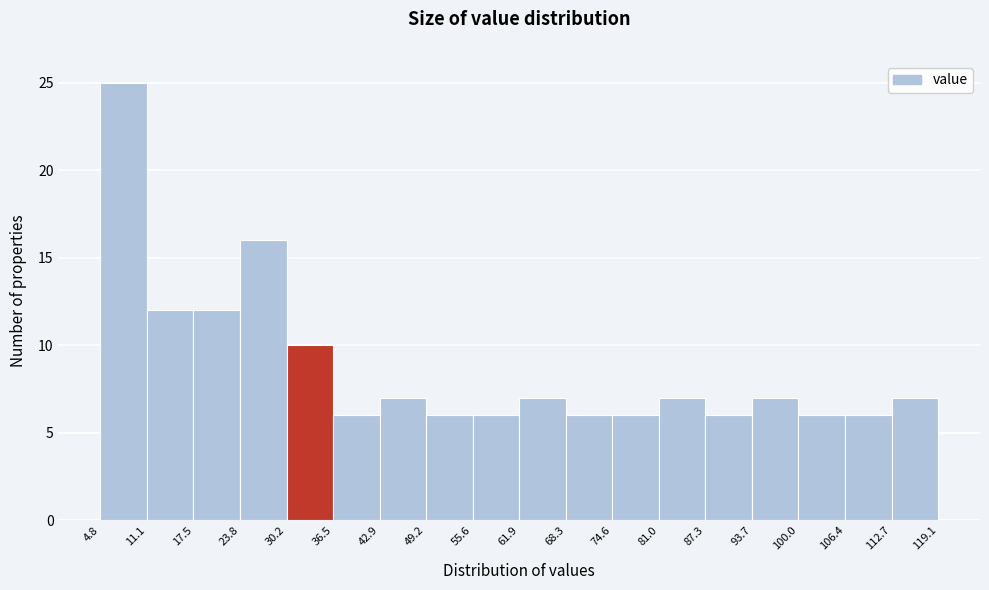

What is the height of the bar covering 11.1 to 17.5 on the x-axis? The values are not printed on the chart, so give them approximately, as read against the axis.

12